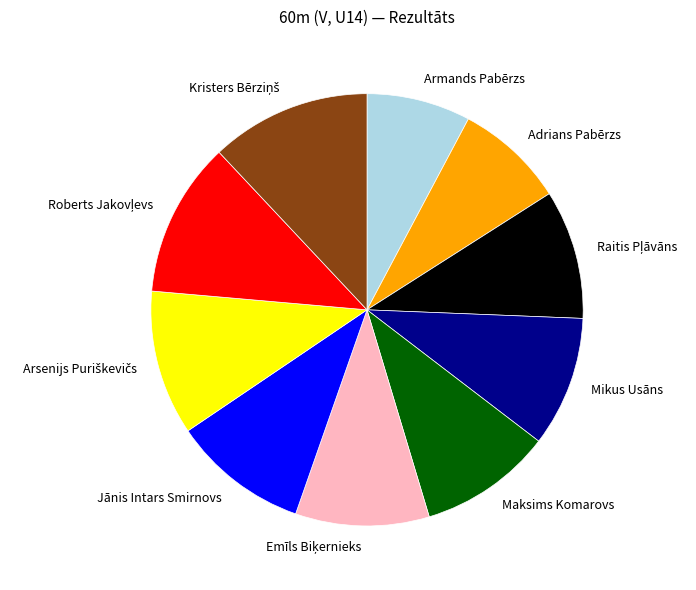

Is it true that Adrians Pabērzs is 2% of the pie?

False